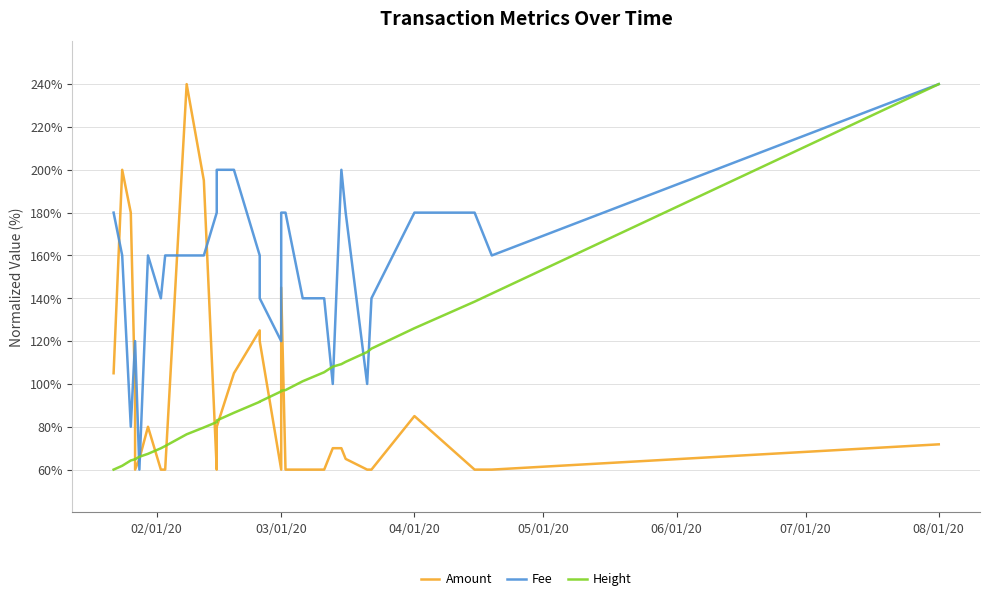

What is the greatest value displayed?

240.0